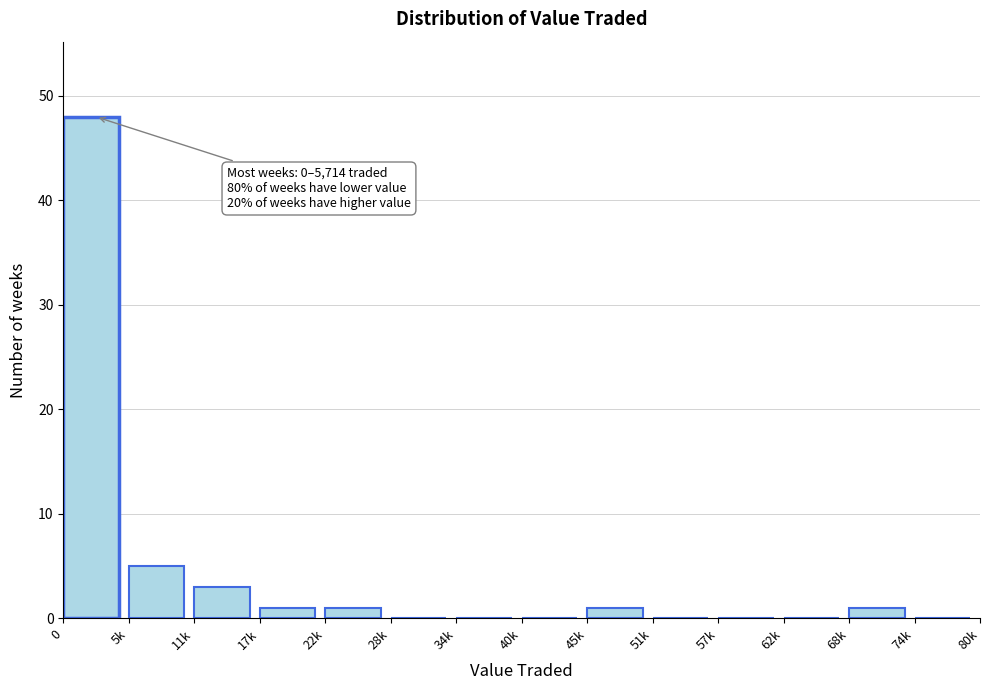

Reading right to left, what are all the values shown in this chart?

74k=0	68k=1	62k=0	57k=0	51k=0	45k=1	40k=0	34k=0	28k=0	22k=1	17k=1	11k=3	5k=5	0=48